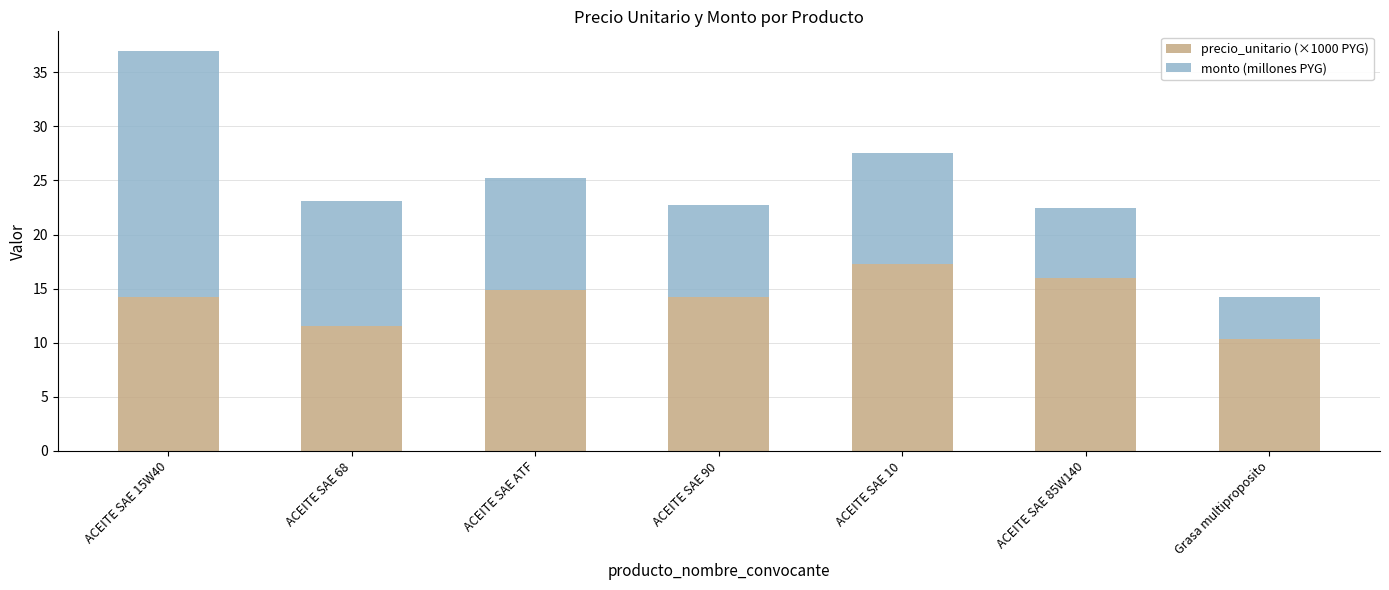

What is the total value across all series at ACEITE SAE 68?

23.1